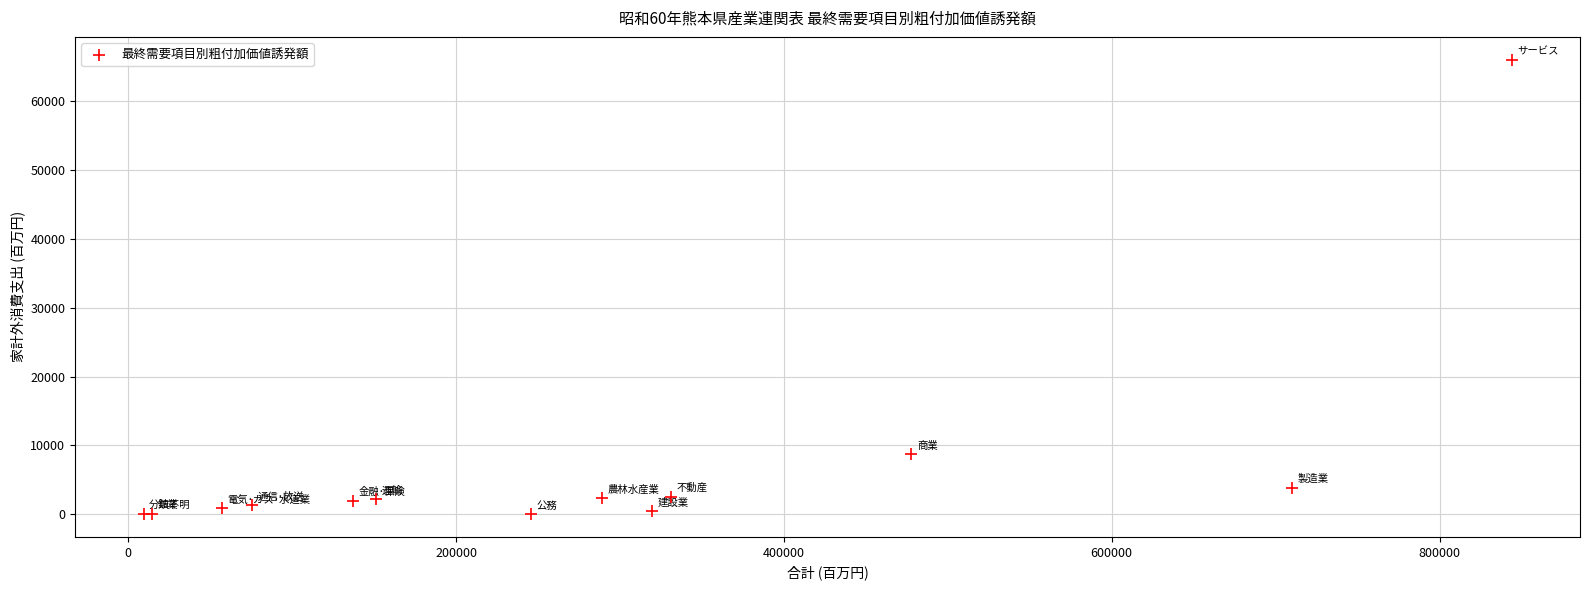

What Y value in the scatter plot is closest to 33035?

8704